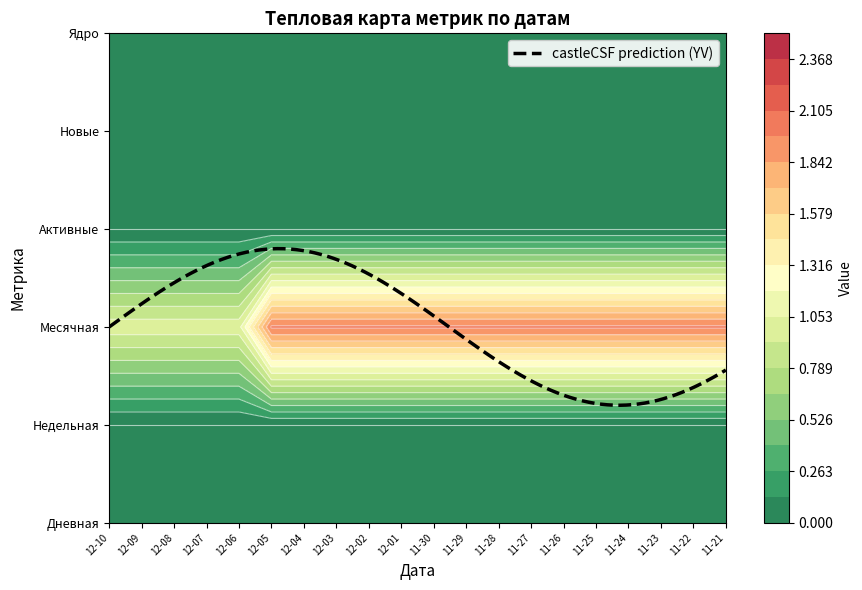

The value of 3 at 2022-11-24 is 0. True or false?

True